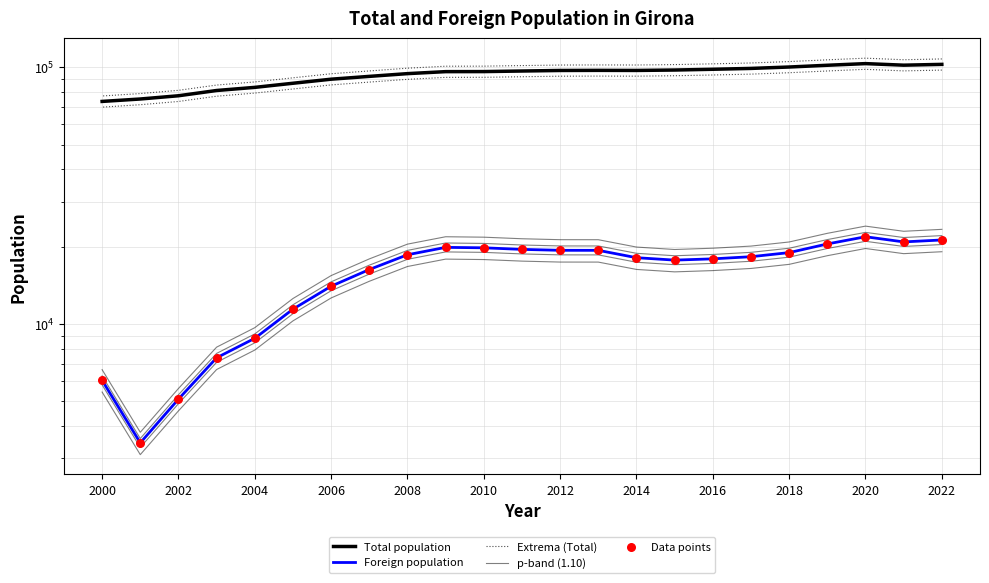

Which series contains the lowest Y value?

Foreign population